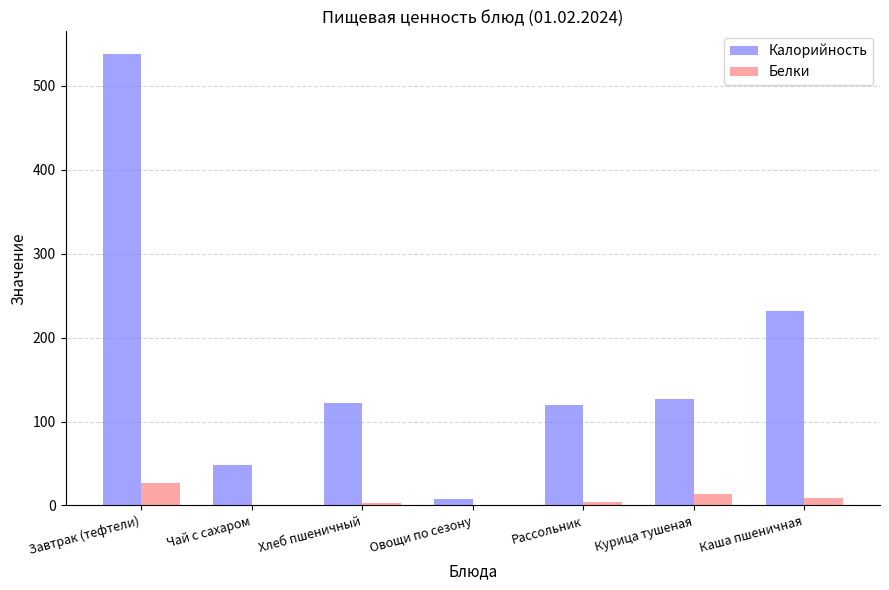

What is the maximum value for Белки?

27.2